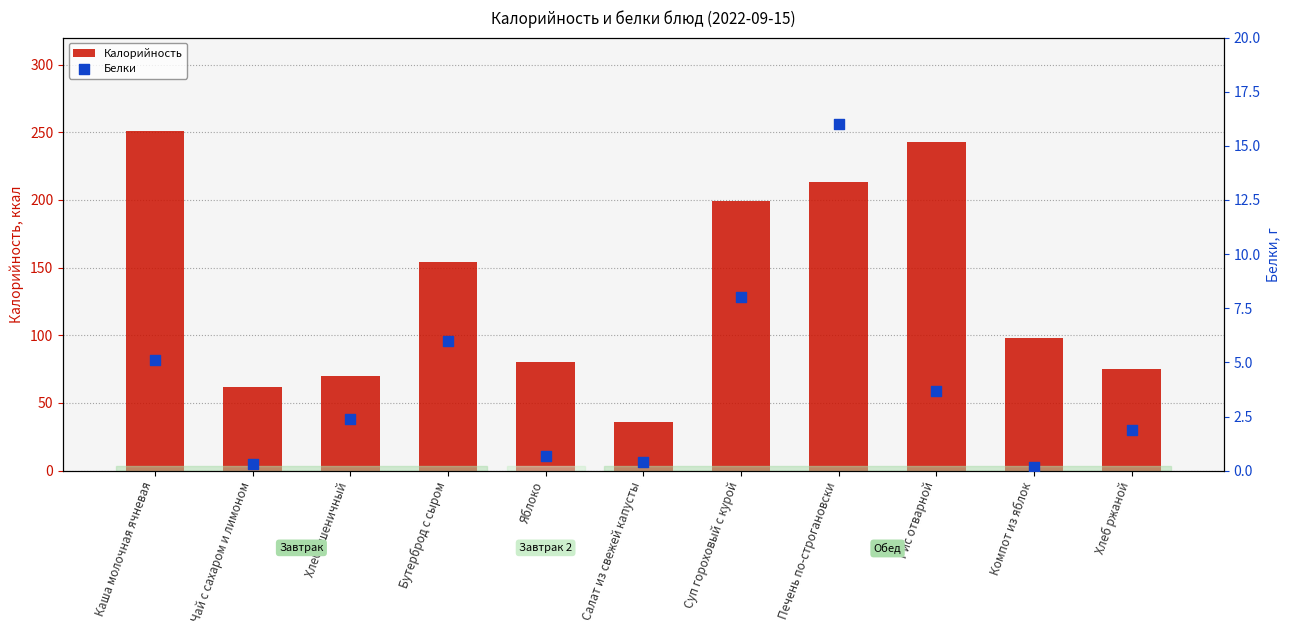

Is the value of Белки at Печень по-строгановски greater than the value of Калорийность at Хлеб ржаной?

No